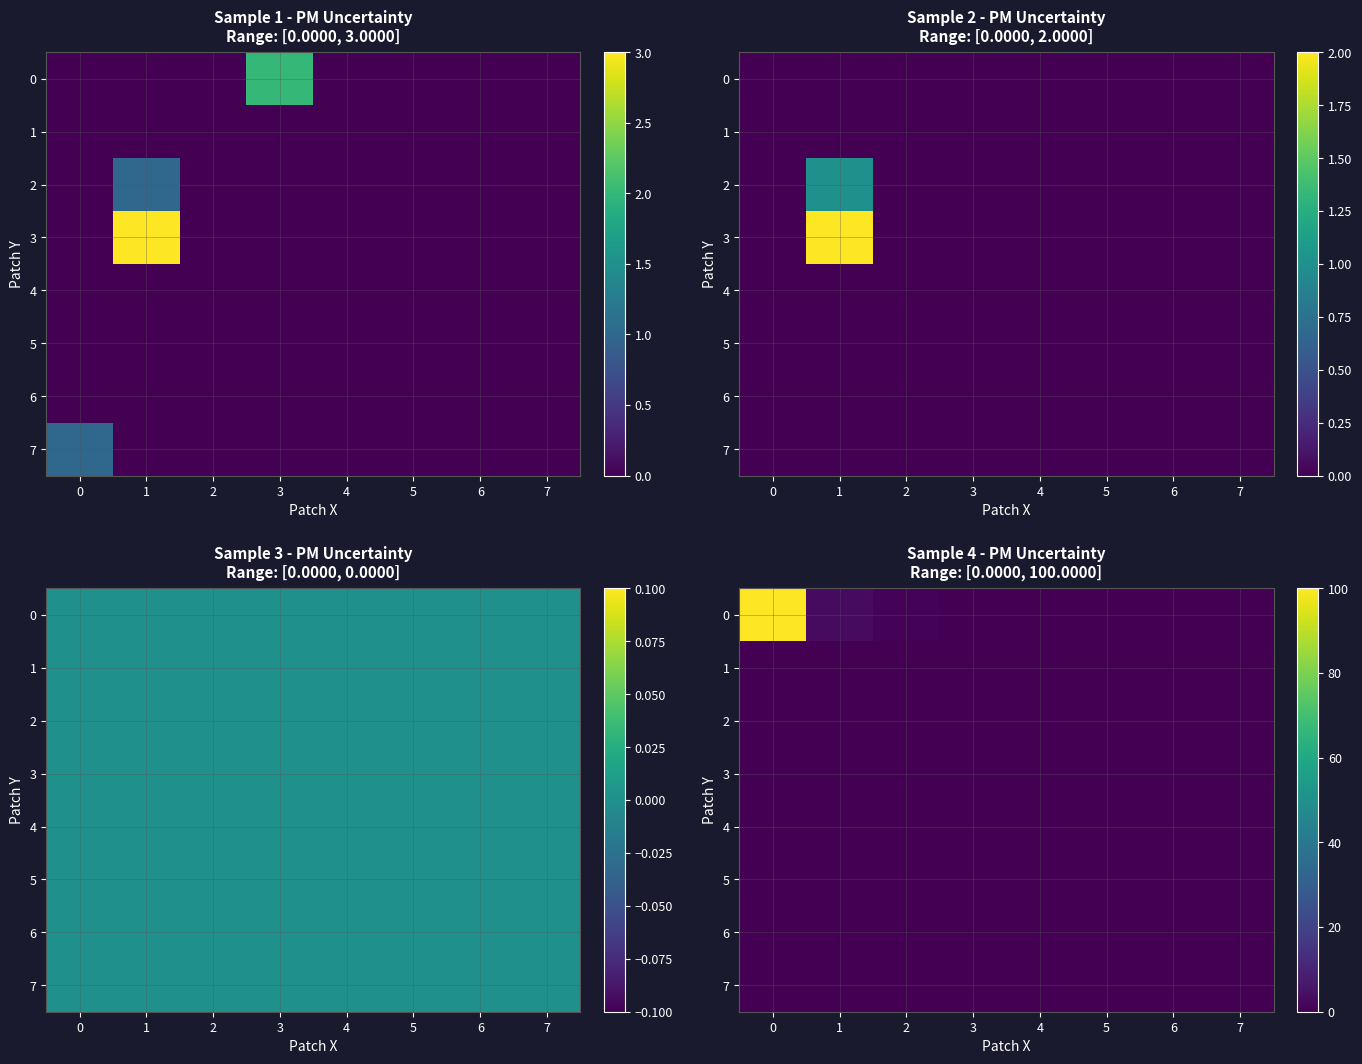

Between 5 and 6, which is larger?

5